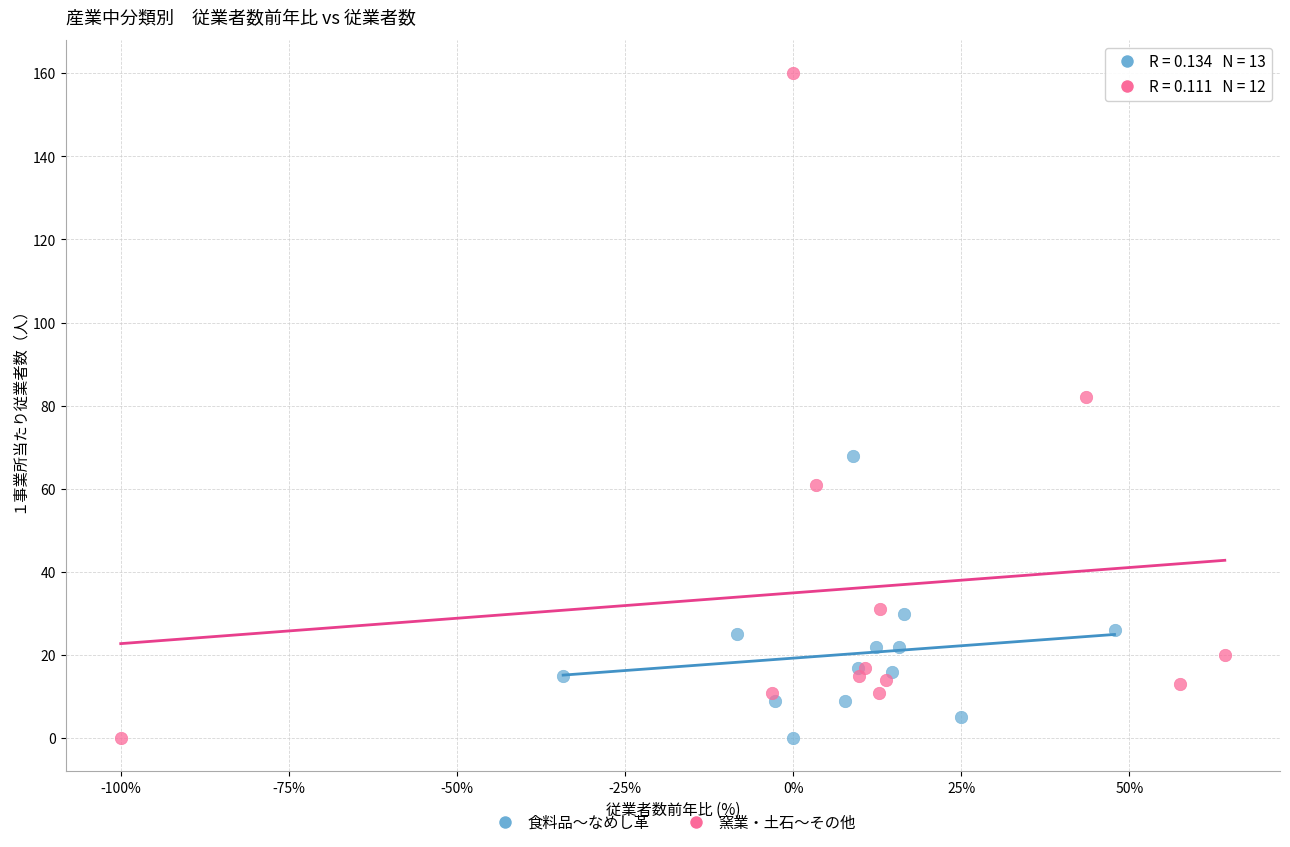

Which series has the widest spread of Y values?

窯業・土石〜その他